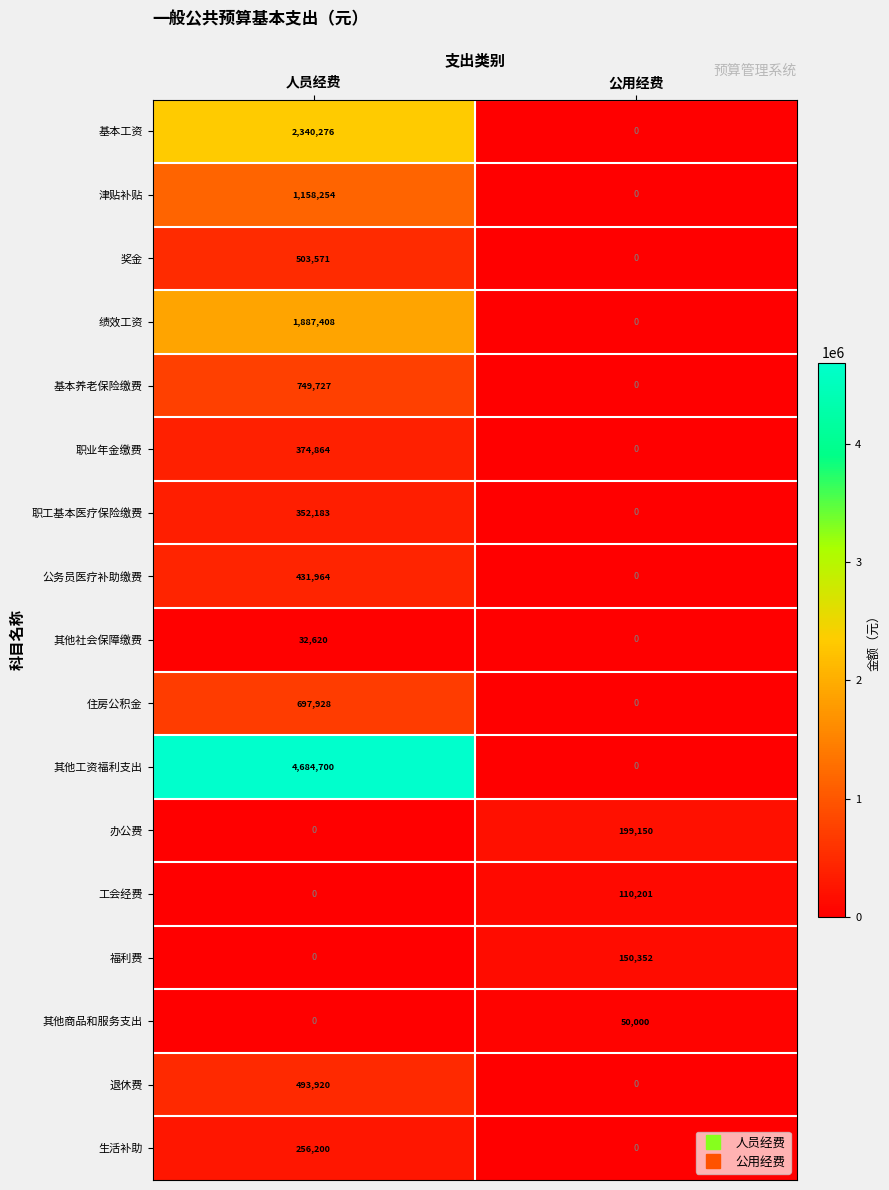

What is the maximum value shown in the chart?

4684700